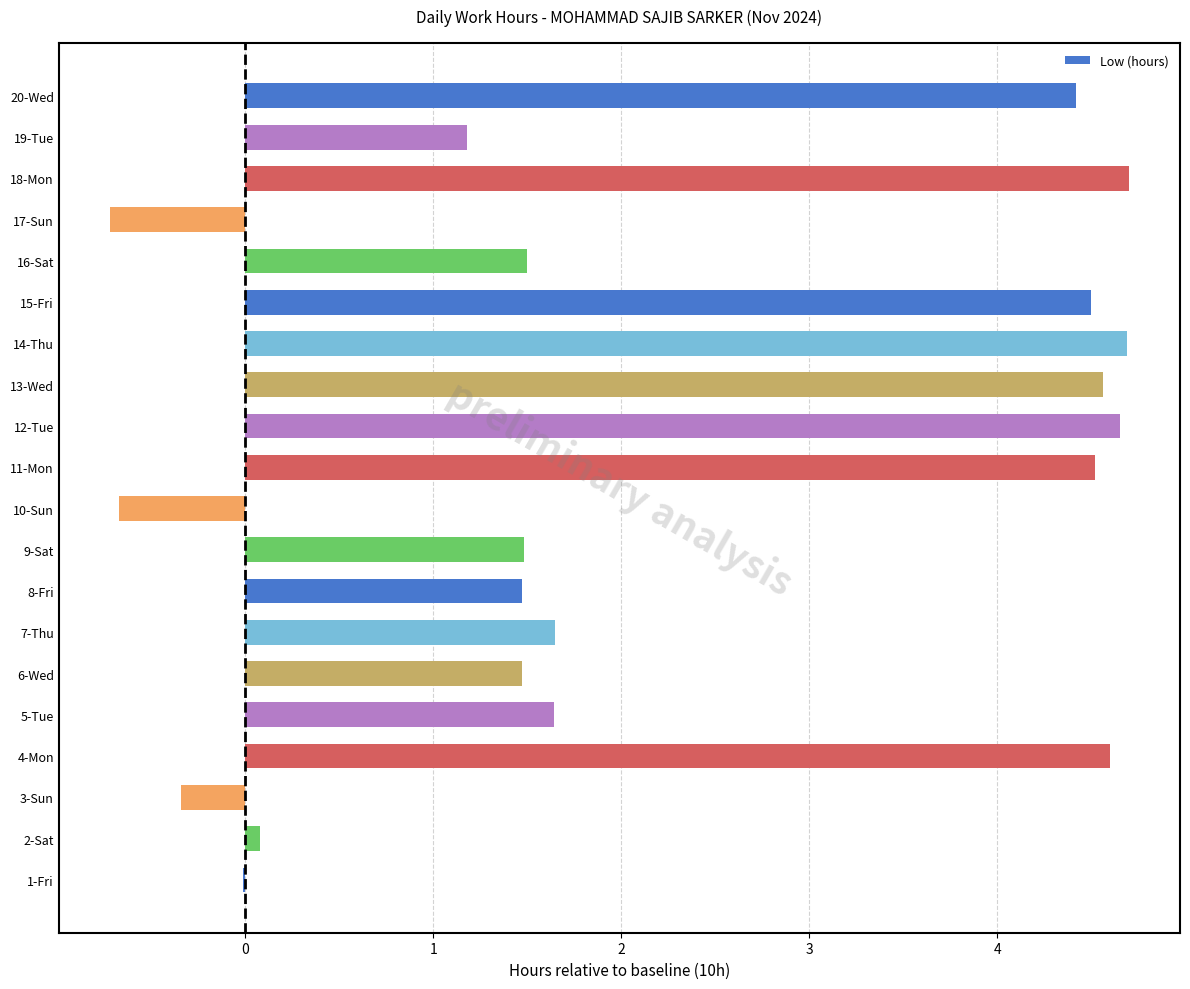

Where is the data nearest to the value 1?

19-Tue